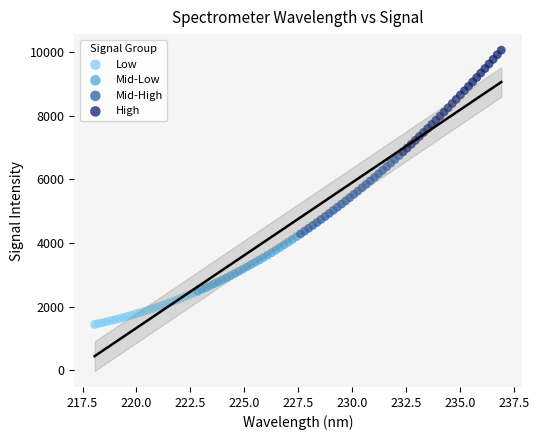

Which series reaches the maximum Y coordinate?

High